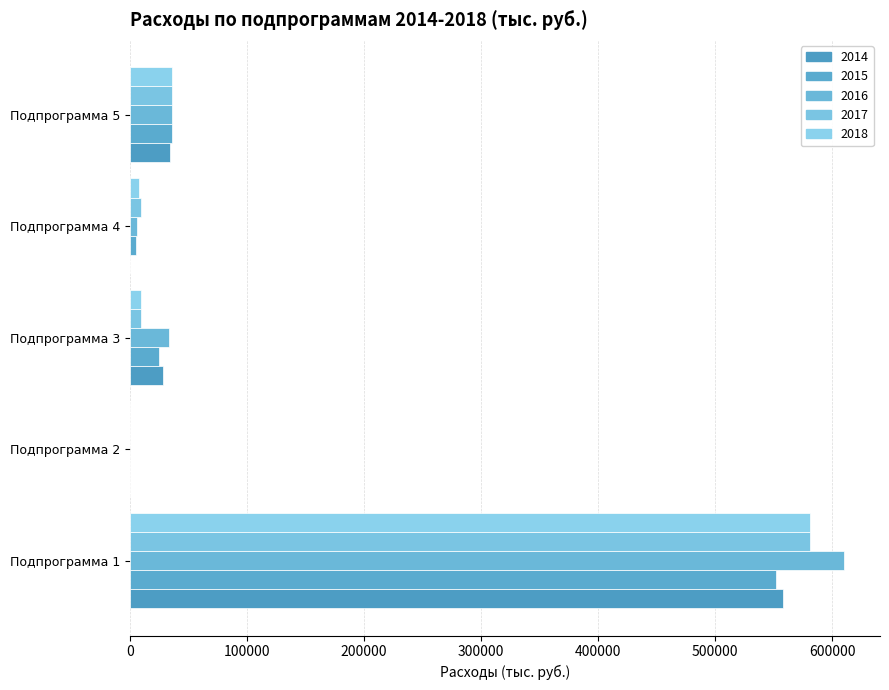

At how many categories does at least one series exceed 5348?

4